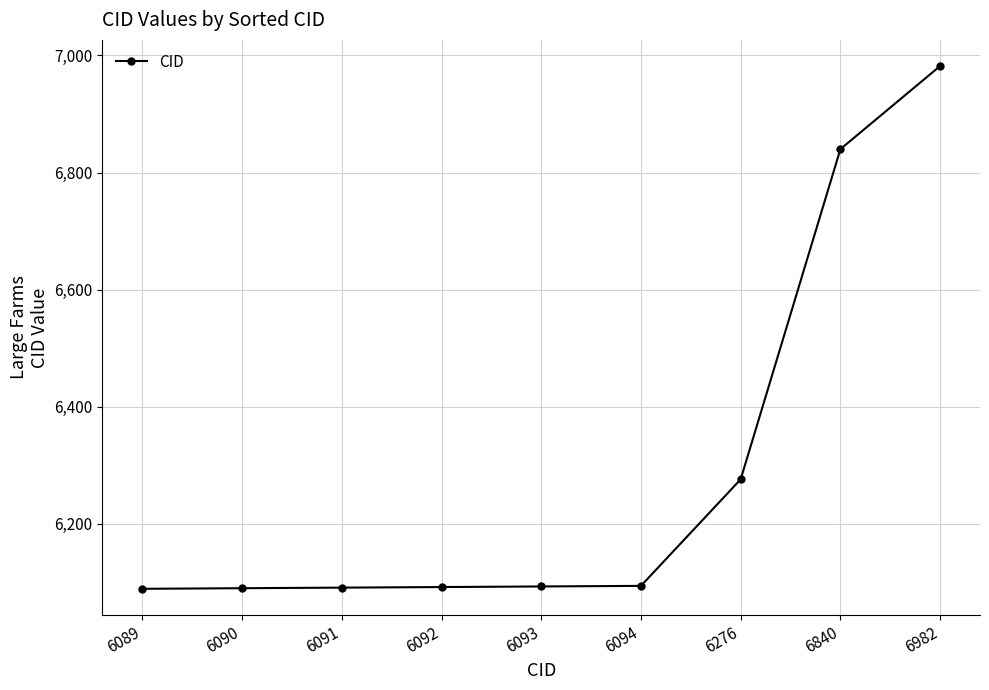

At which label is the value closest to 6535?

6276